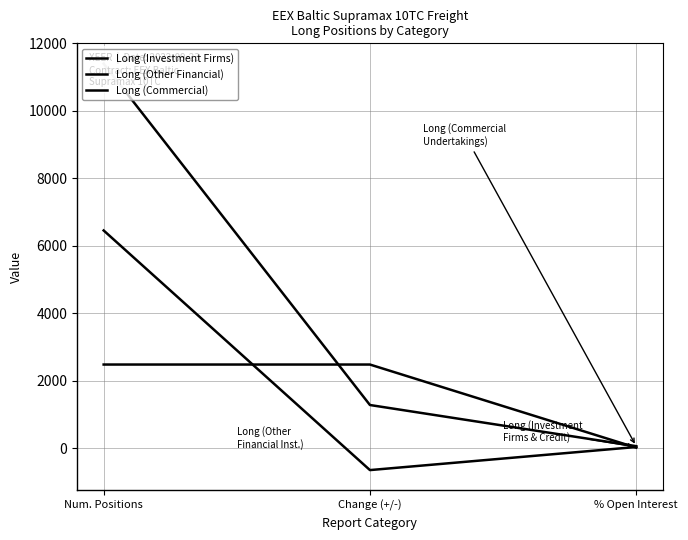

Where is Long (Other Financial) nearest to the value 1244?

% Open Interest